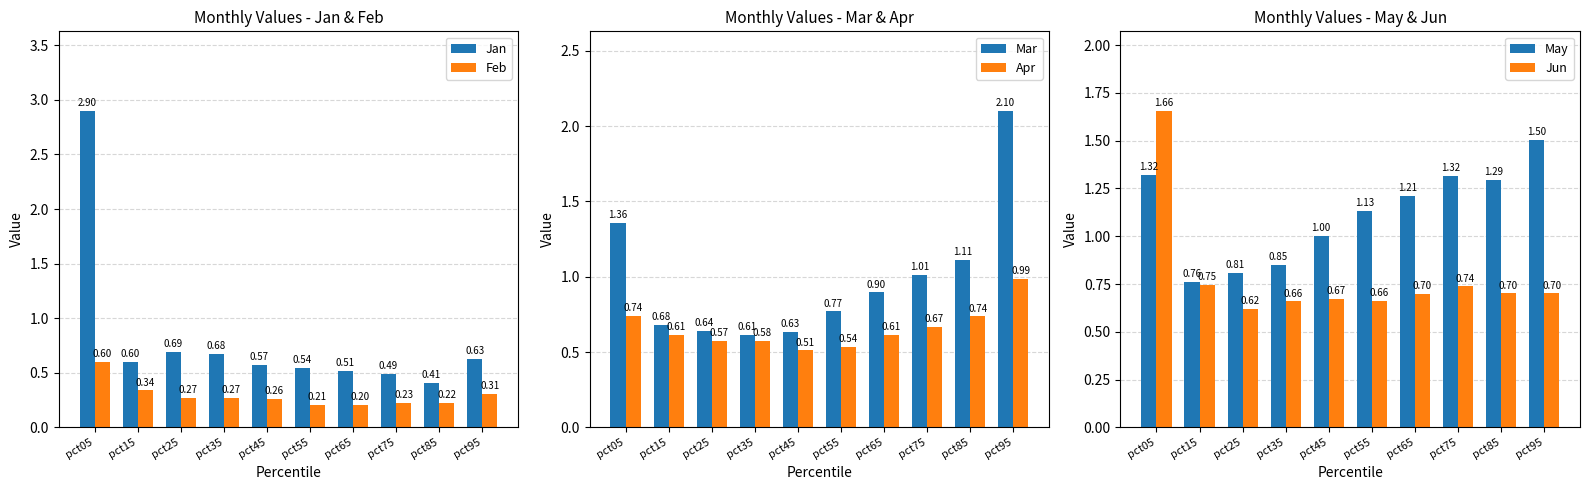

What are all the series names shown in the legend?

Jan, Feb, Mar, Apr, May, Jun